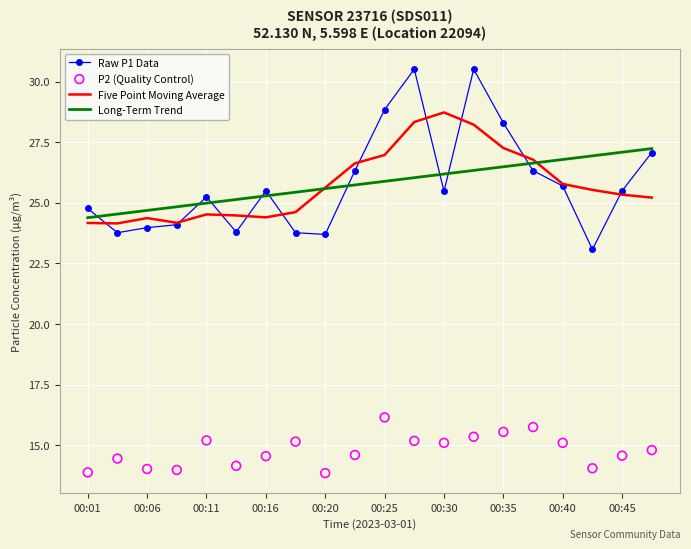

Which series has the widest spread of Y values?

Raw P1 Data